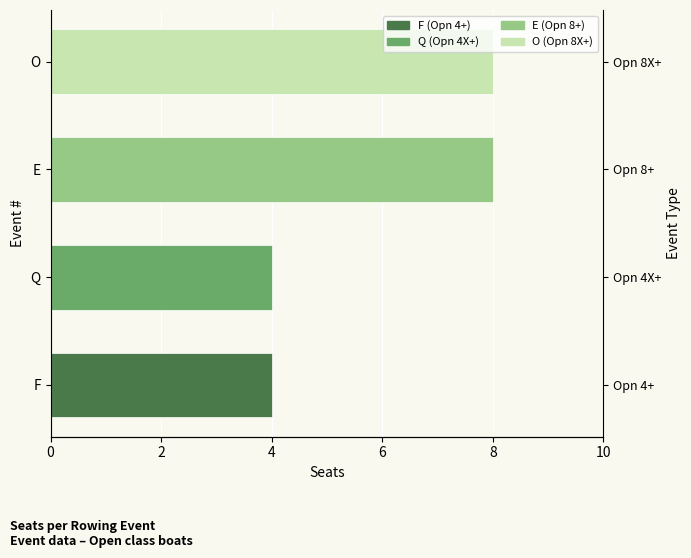

Reading left to right, what are all the values shown in this chart?

4	4	8	8